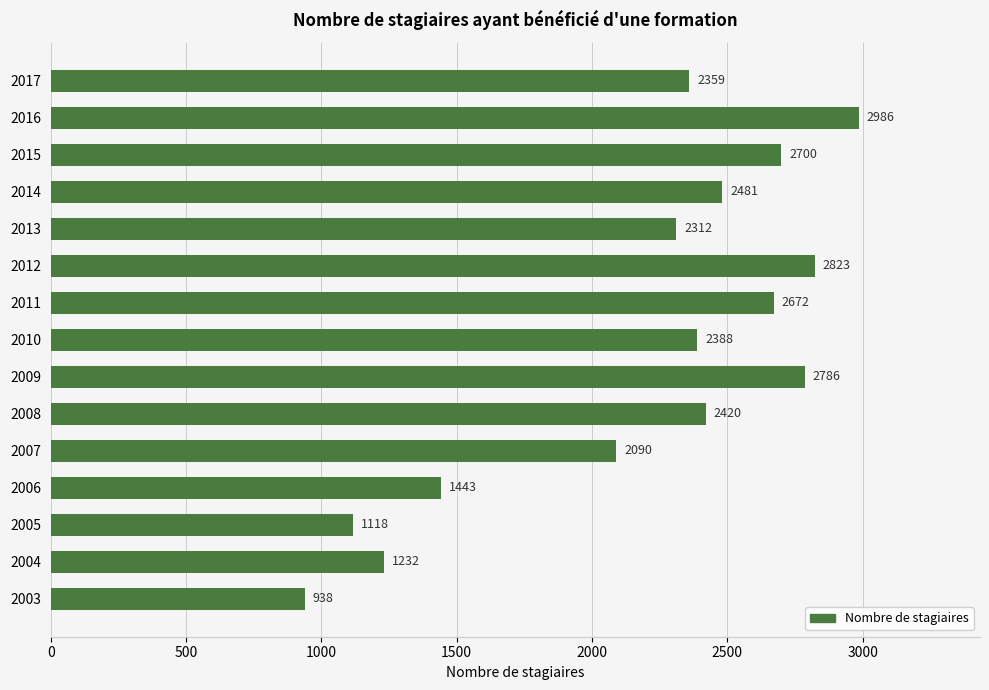

The chart shows a value of 1118 at 2005. True or false?

True